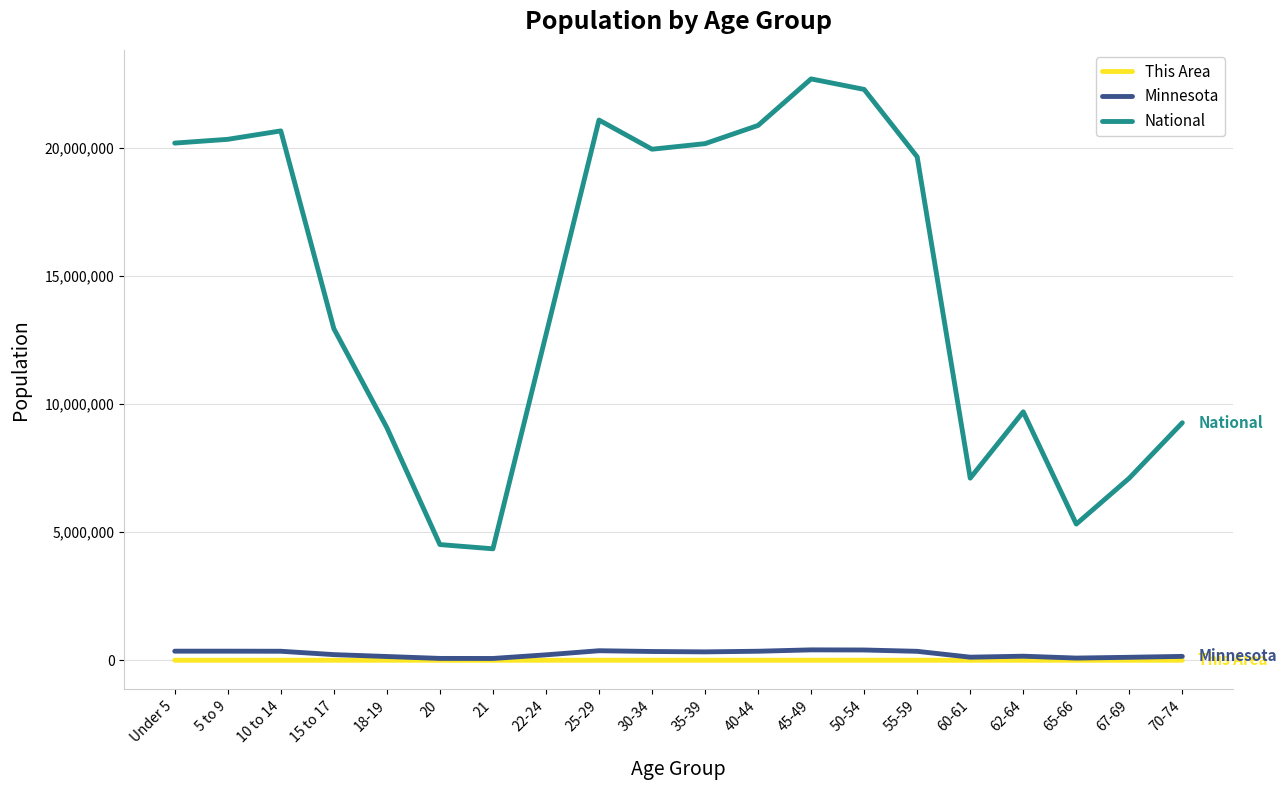

Which series has the largest total across all categories?

National